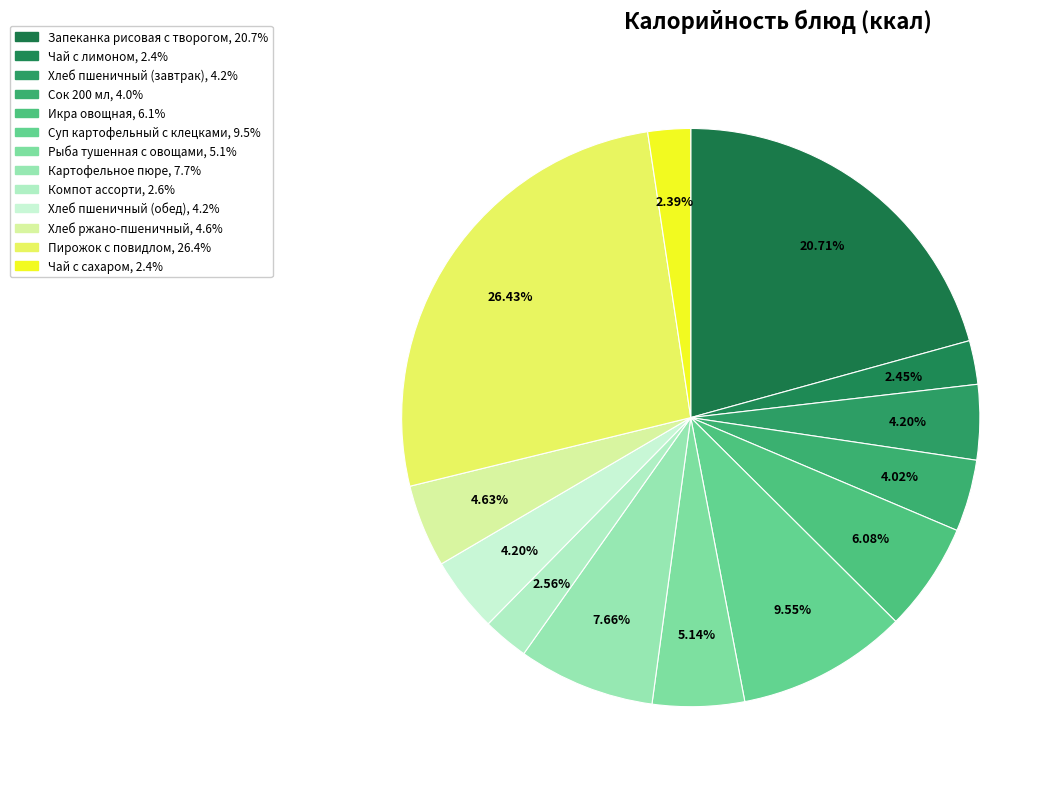

How many slices are in this pie chart?

13